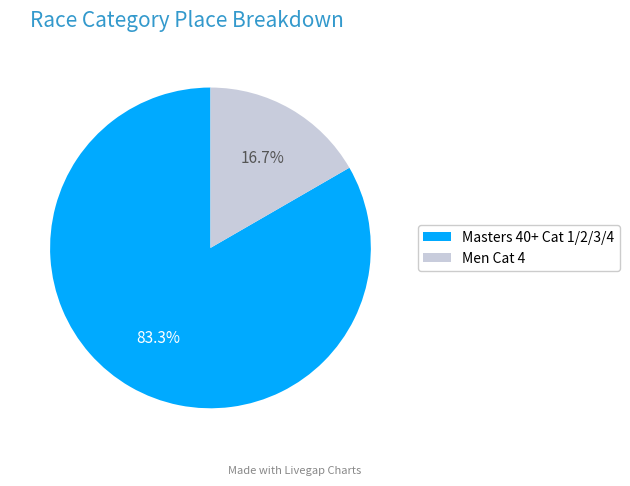

Is it true that Masters 40+ Cat 1/2/3/4 is 90% of the pie?

False